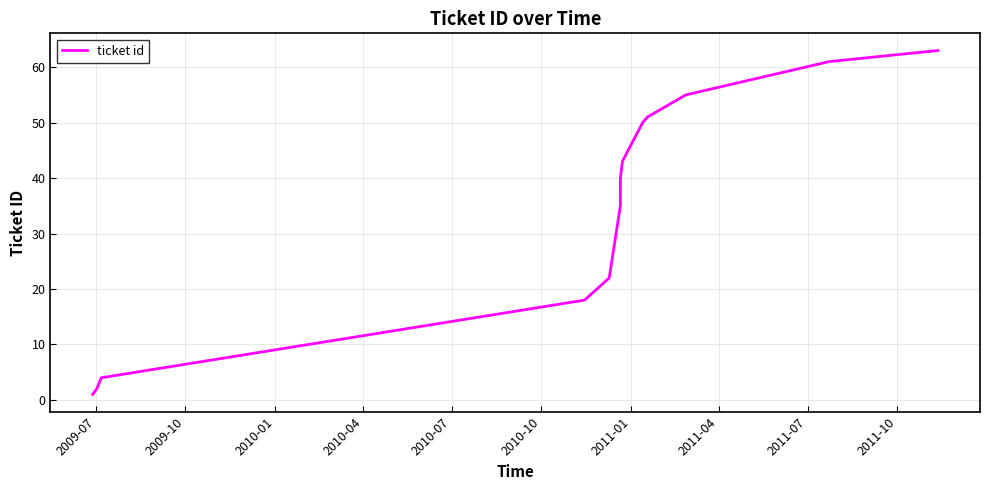

What is the maximum value shown in the chart?

63